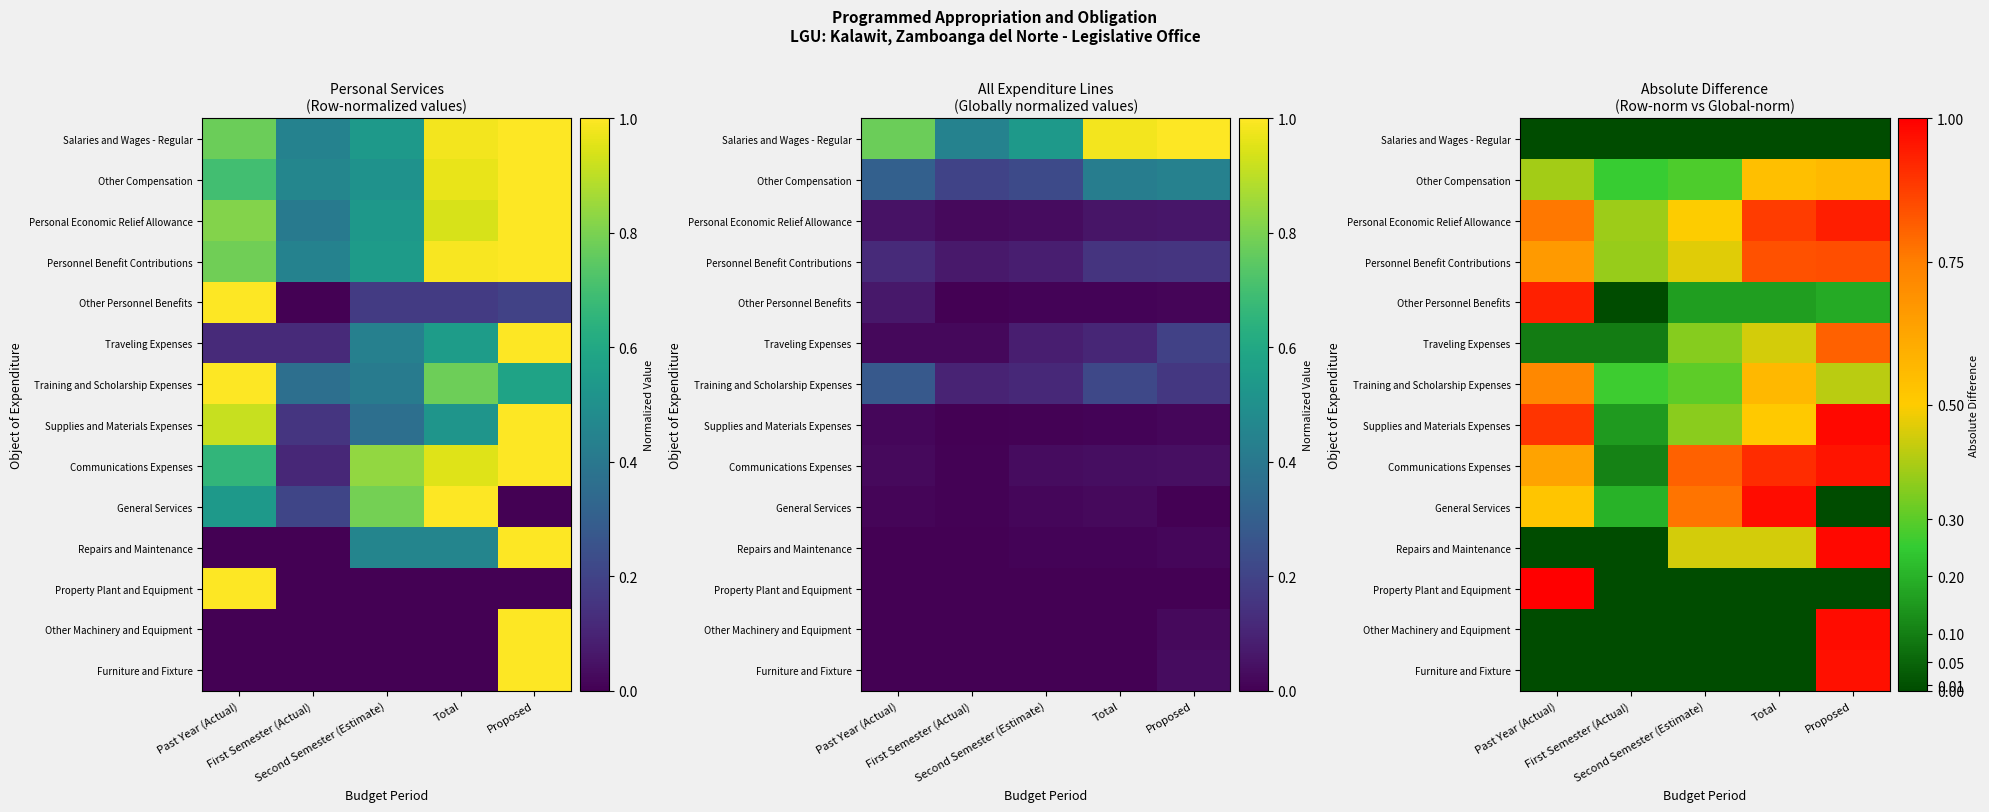

How many categories are shown in the chart?

5